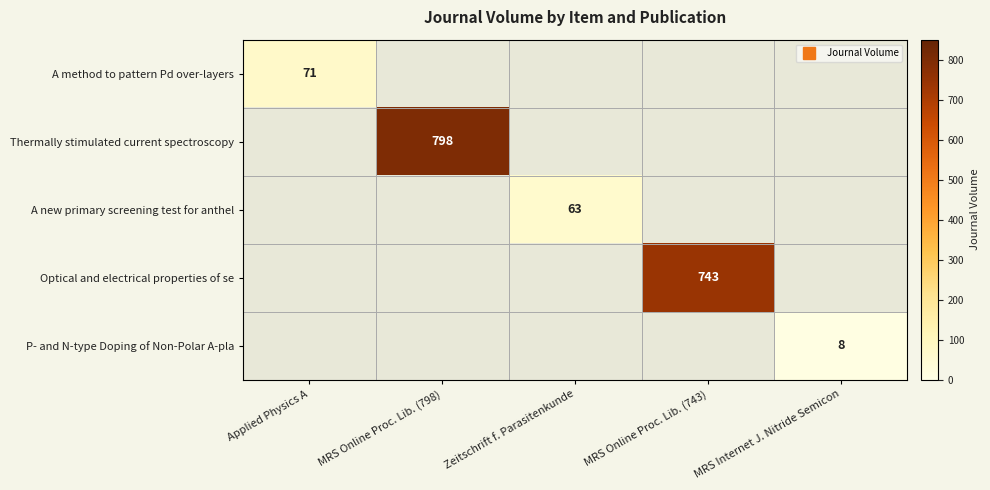

At how many categories does at least one series exceed 741?

2